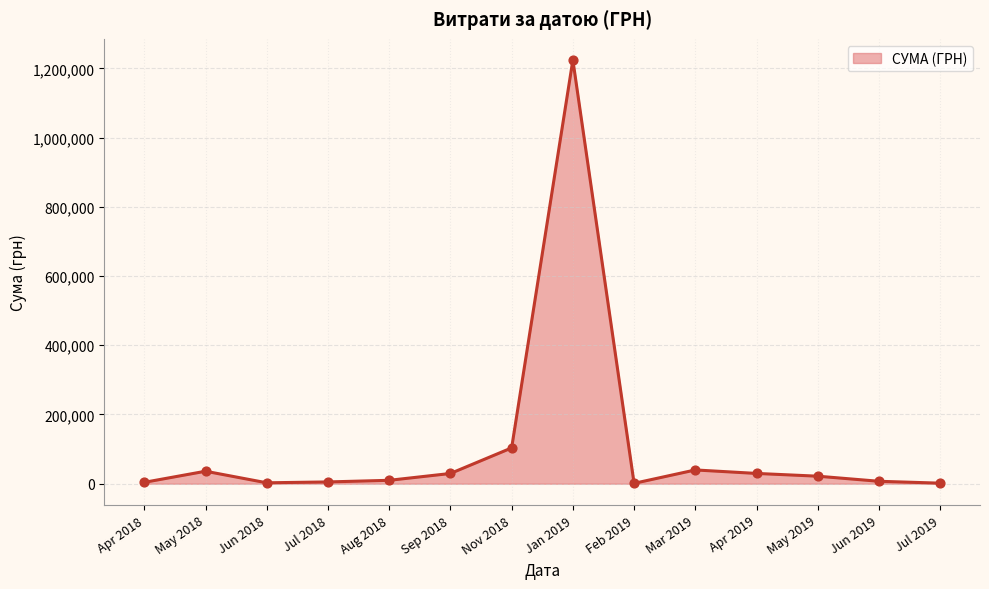

What is the change in value from Nov 2018 to Apr 2019?

-73776.3